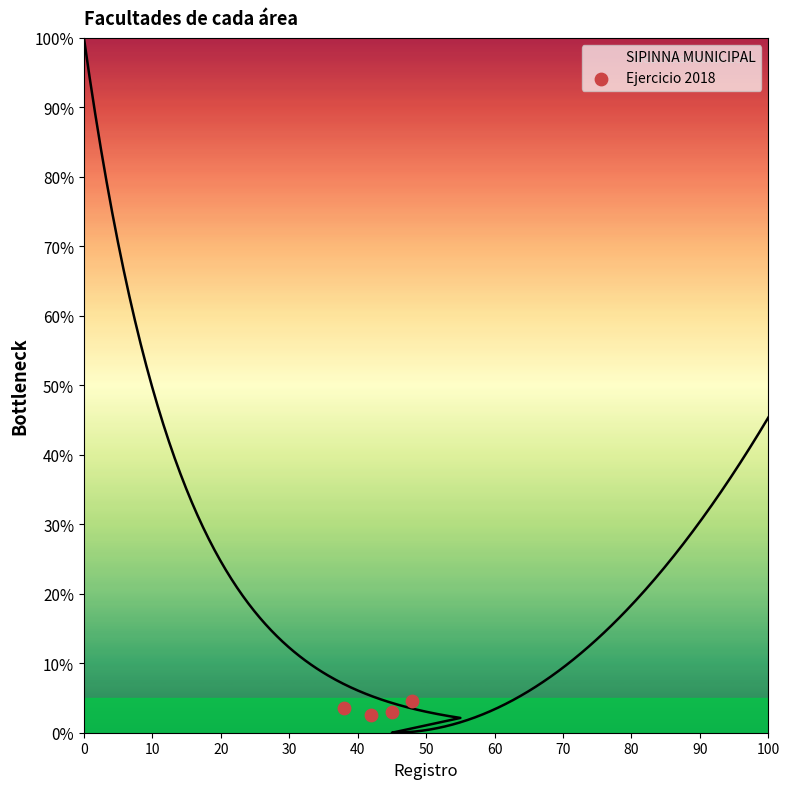

What is the range of X values (max minus min)?

10.0